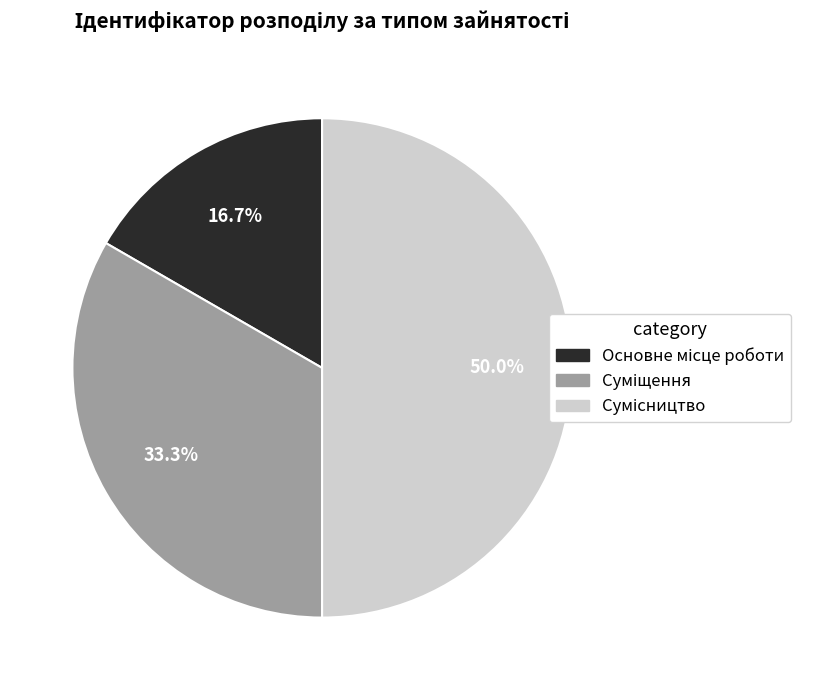

To the nearest percent, what is the average slice percentage?

33%